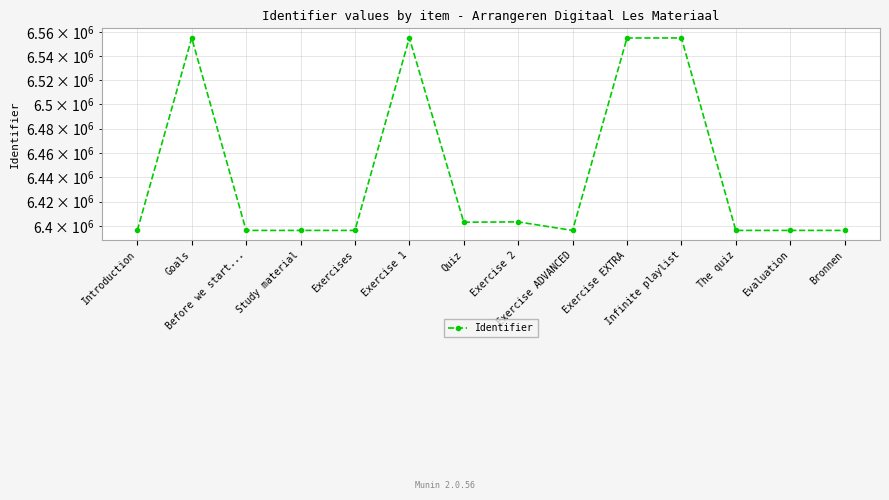

True or false: there are more than 2 points higher than both neighbors.

True